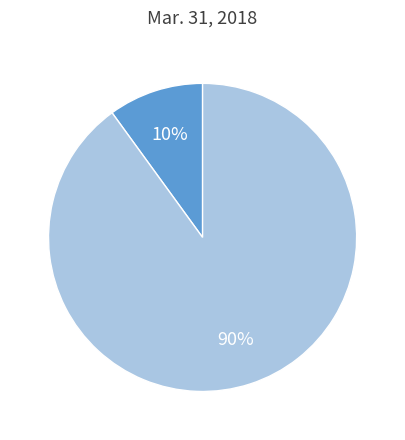

To the nearest percent, what is the difference between the largest and smallest slice percentages?

80%